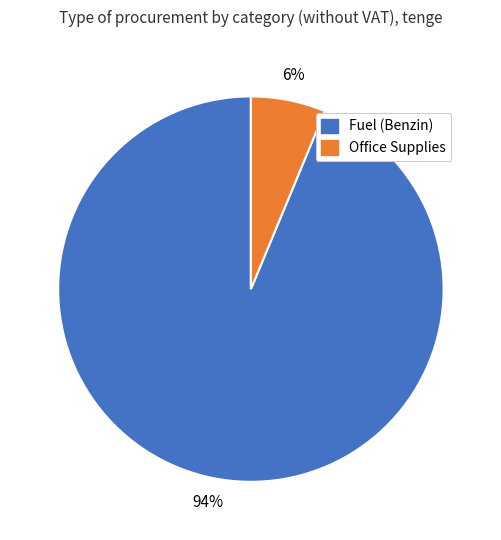

Is there any slice that represents more than half of the pie?

Yes